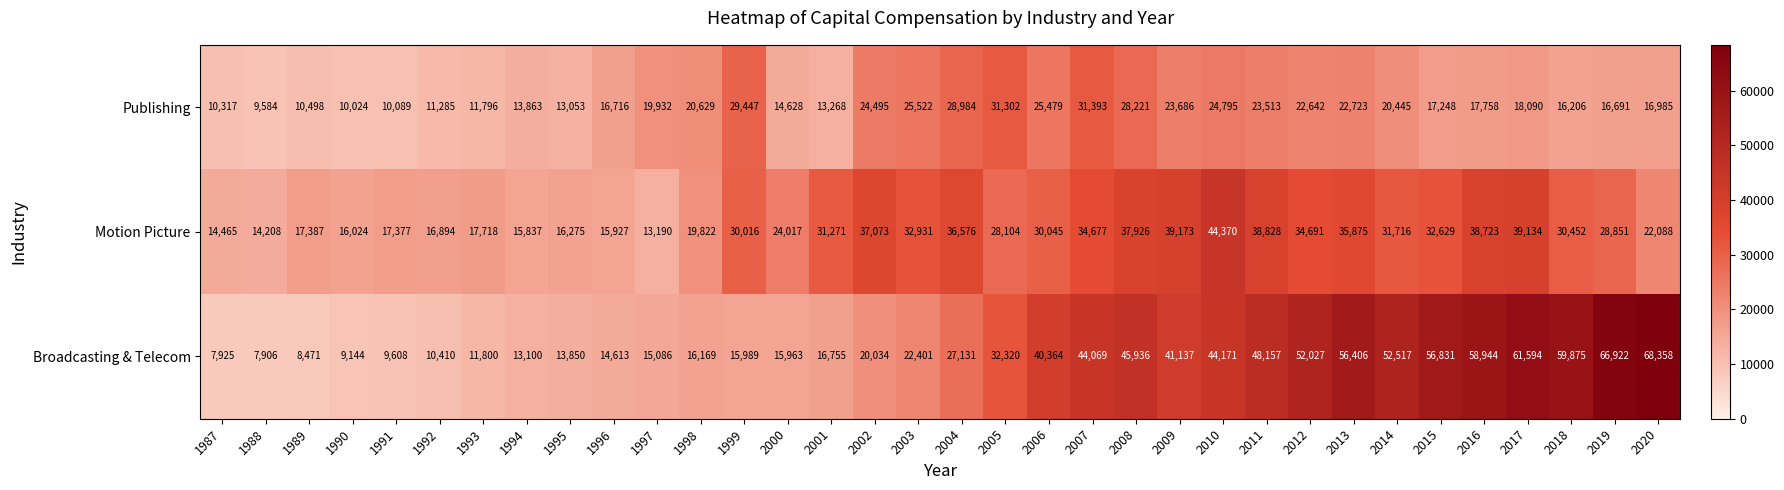

Read the Publishing value at 1992.

11285